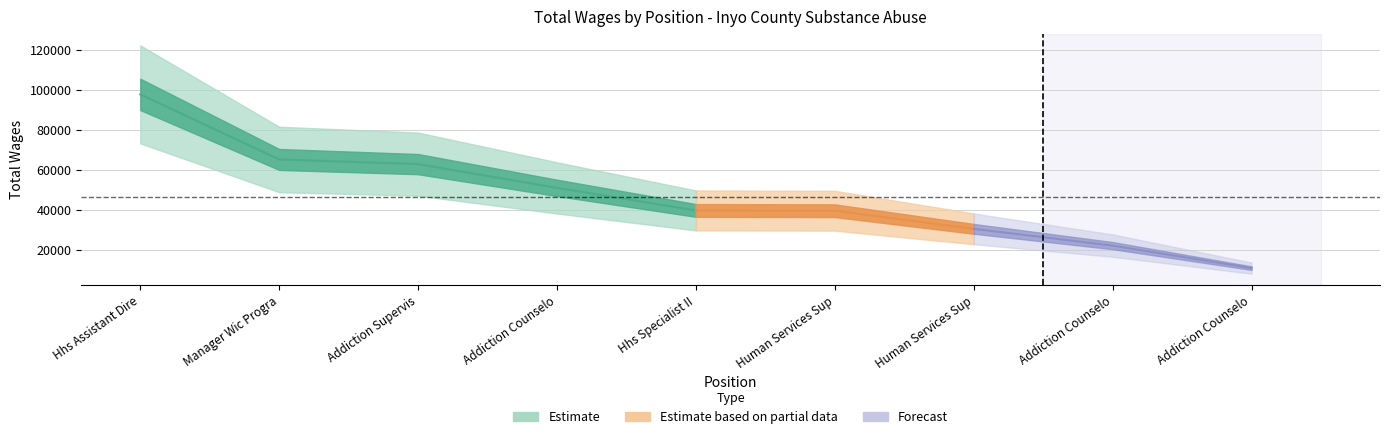

Reading right to left, list all the values displayed in this chart.

Addiction Counselor III=11087	Addiction Counselor II=22324	Human Services Supervisor=30692	Human Services Supervisor=39734	Hhs Specialist II=39879	Addiction Counselor II=51133	Addiction Supervisor=62995	Manager Wic Program=65326	Hhs Assistant Director=97804